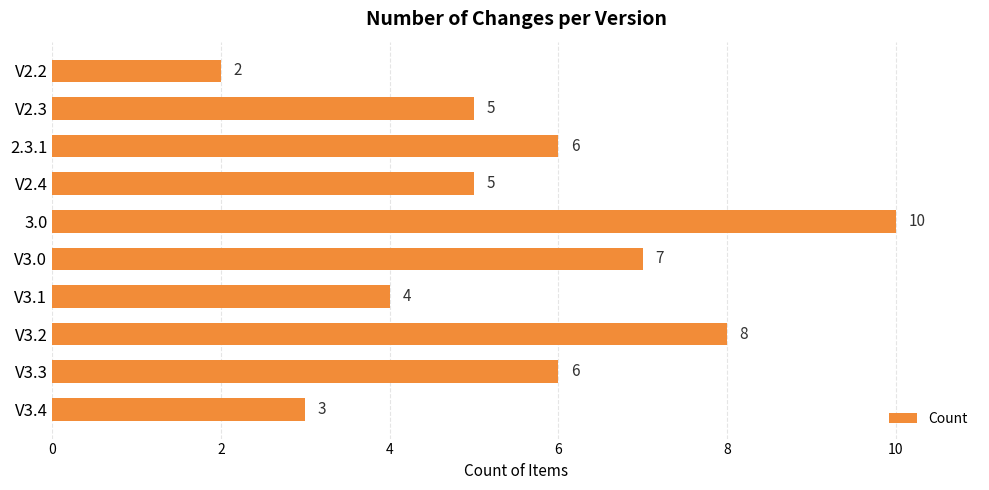

Reading top to bottom, extract all data points from this chart.

2	5	6	5	10	7	4	8	6	3